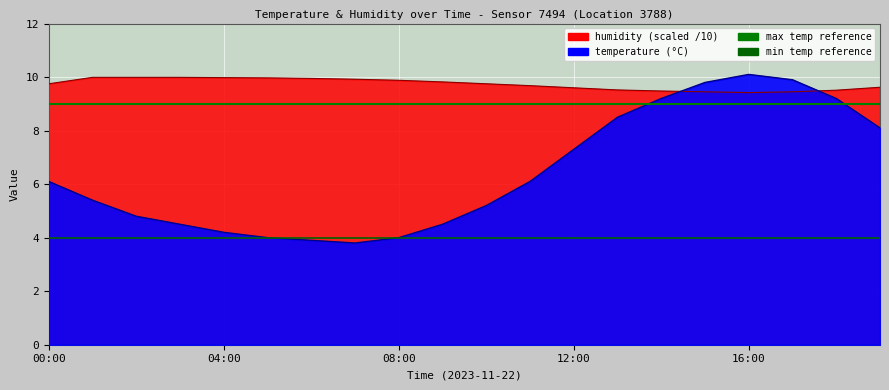

Which category has the highest value in the humidity series?

01:00